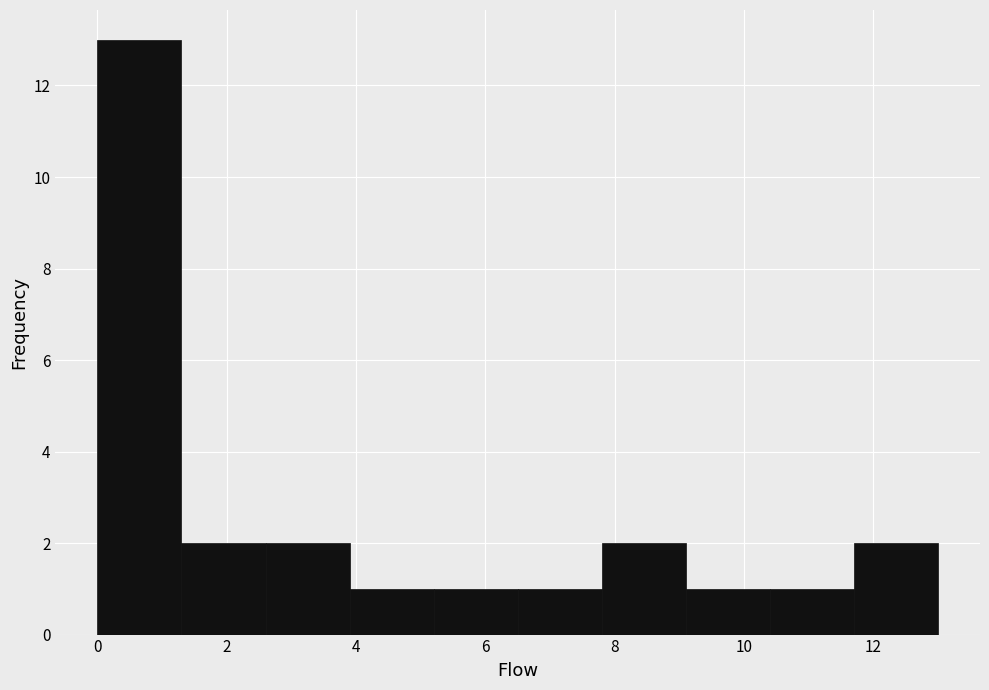

Which range on the x-axis has the tallest bar?

0.0 to 1.3